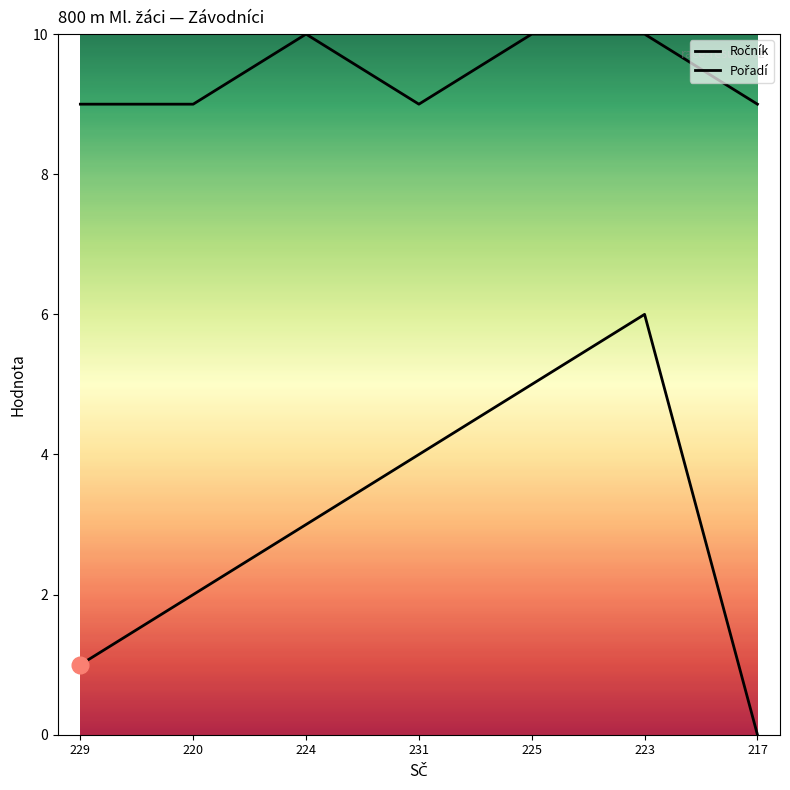

How many lines are shown in the chart?

2